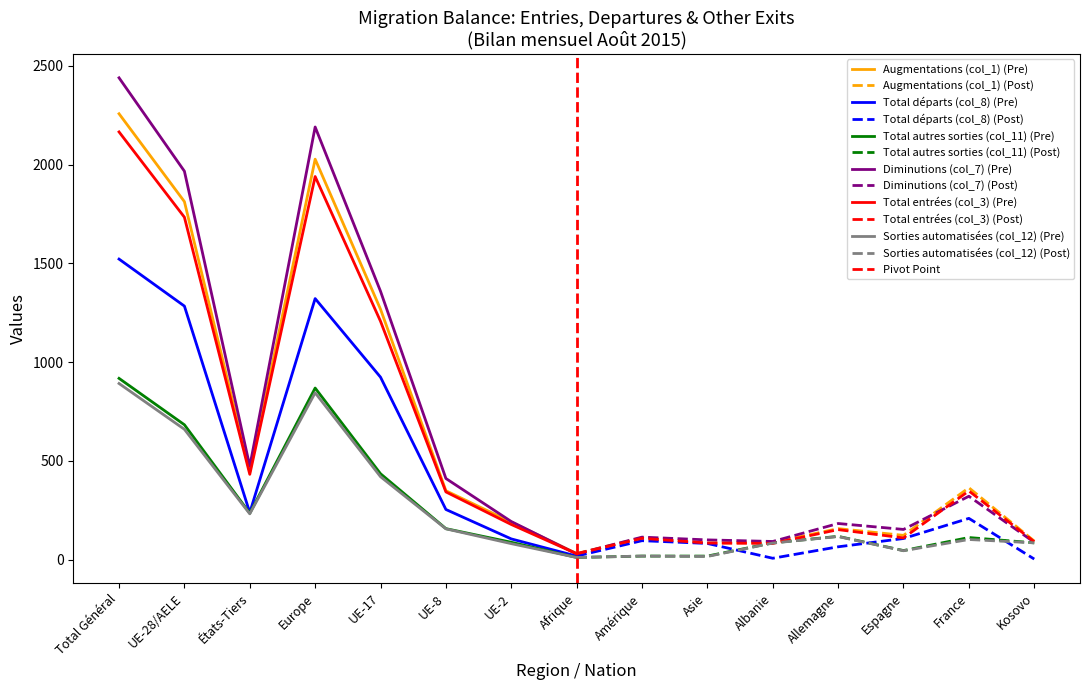

Rank the categories by Diminutions (col_7) value from highest to lowest.

Total Général, Europe, UE-28/AELE, UE-17, États-Tiers, UE-8, France, UE-2, Allemagne, Espagne, Amérique, Asie, Albanie, Kosovo, Afrique